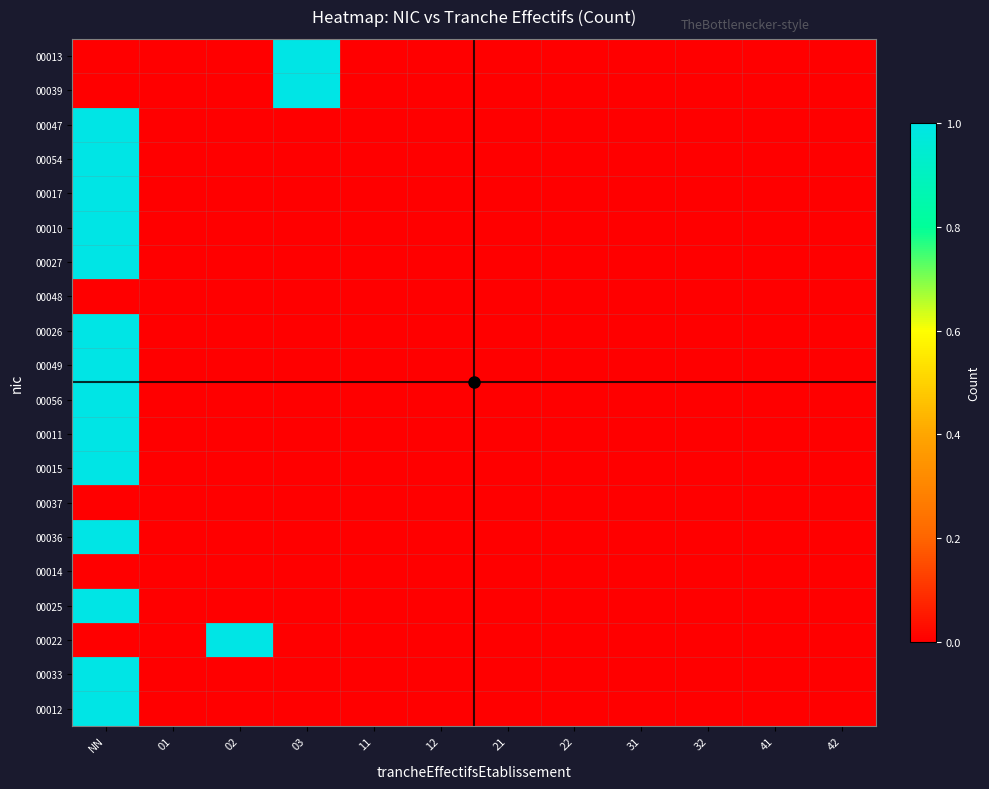

Reading right to left, list all the values displayed in this chart.

00013: 42=0	41=0	32=0	31=0	22=0	21=0	12=0	11=0	03=1	02=0	01=0	NN=0
00039: 42=0	41=0	32=0	31=0	22=0	21=0	12=0	11=0	03=1	02=0	01=0	NN=0
00047: 42=0	41=0	32=0	31=0	22=0	21=0	12=0	11=0	03=0	02=0	01=0	NN=1
00054: 42=0	41=0	32=0	31=0	22=0	21=0	12=0	11=0	03=0	02=0	01=0	NN=1
00017: 42=0	41=0	32=0	31=0	22=0	21=0	12=0	11=0	03=0	02=0	01=0	NN=1
00010: 42=0	41=0	32=0	31=0	22=0	21=0	12=0	11=0	03=0	02=0	01=0	NN=1
00027: 42=0	41=0	32=0	31=0	22=0	21=0	12=0	11=0	03=0	02=0	01=0	NN=1
00048: 42=0	41=0	32=0	31=0	22=0	21=0	12=0	11=0	03=0	02=0	01=0	NN=0
00026: 42=0	41=0	32=0	31=0	22=0	21=0	12=0	11=0	03=0	02=0	01=0	NN=1
00049: 42=0	41=0	32=0	31=0	22=0	21=0	12=0	11=0	03=0	02=0	01=0	NN=1
00056: 42=0	41=0	32=0	31=0	22=0	21=0	12=0	11=0	03=0	02=0	01=0	NN=1
00011: 42=0	41=0	32=0	31=0	22=0	21=0	12=0	11=0	03=0	02=0	01=0	NN=1
00015: 42=0	41=0	32=0	31=0	22=0	21=0	12=0	11=0	03=0	02=0	01=0	NN=1
00037: 42=0	41=0	32=0	31=0	22=0	21=0	12=0	11=0	03=0	02=0	01=0	NN=0
00036: 42=0	41=0	32=0	31=0	22=0	21=0	12=0	11=0	03=0	02=0	01=0	NN=1
00014: 42=0	41=0	32=0	31=0	22=0	21=0	12=0	11=0	03=0	02=0	01=0	NN=0
00025: 42=0	41=0	32=0	31=0	22=0	21=0	12=0	11=0	03=0	02=0	01=0	NN=1
00022: 42=0	41=0	32=0	31=0	22=0	21=0	12=0	11=0	03=0	02=1	01=0	NN=0
00033: 42=0	41=0	32=0	31=0	22=0	21=0	12=0	11=0	03=0	02=0	01=0	NN=1
00012: 42=0	41=0	32=0	31=0	22=0	21=0	12=0	11=0	03=0	02=0	01=0	NN=1